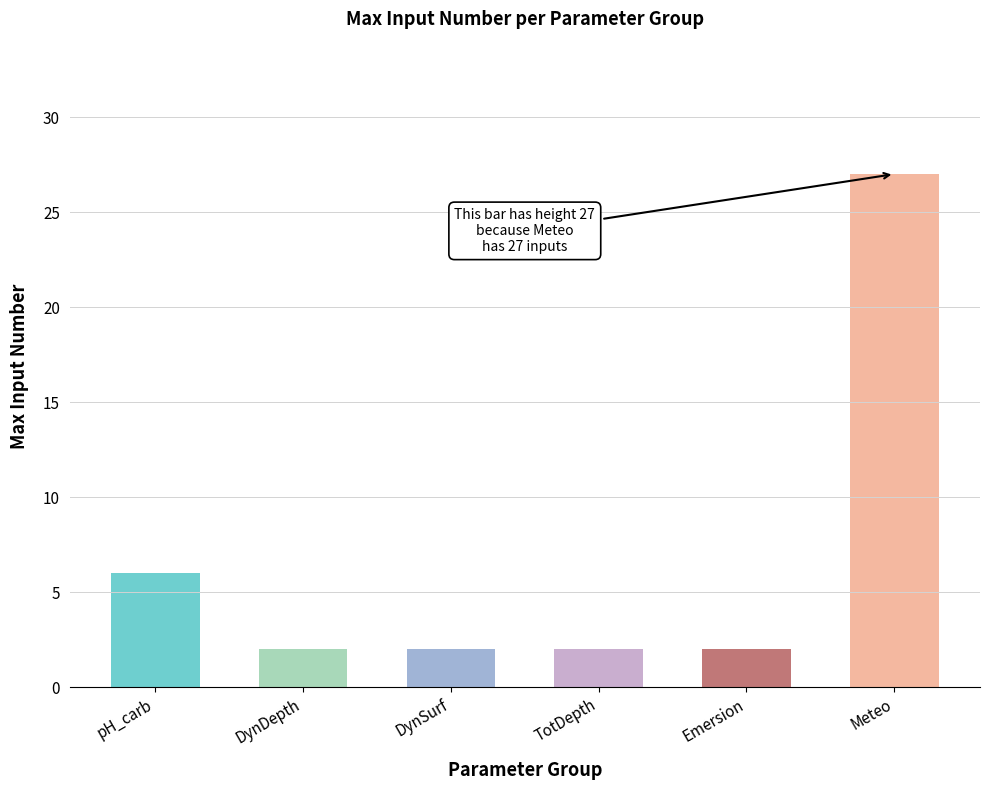

The chart shows a value of 2 at DynSurf. True or false?

True